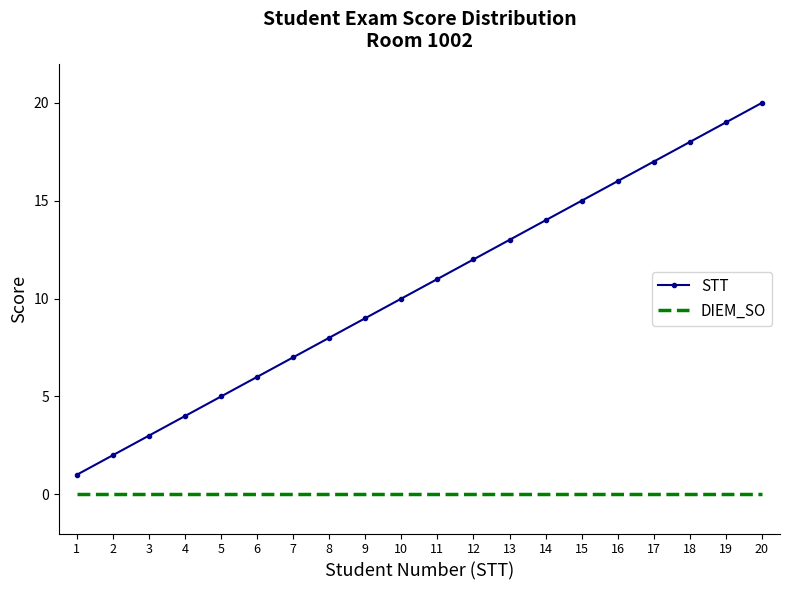

Count the number of categories in the chart.

20